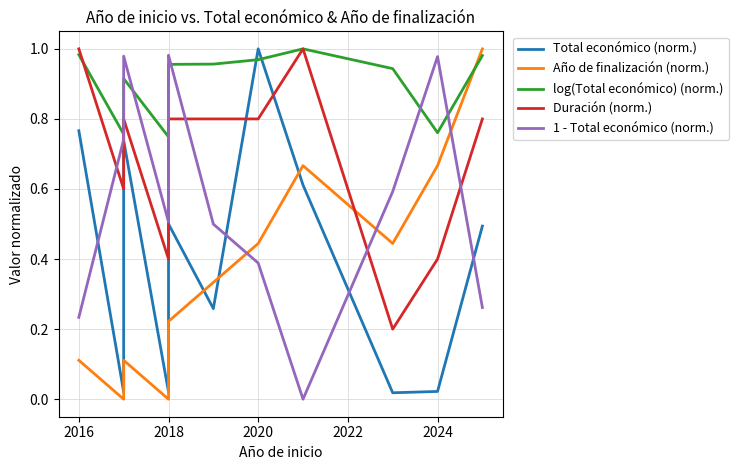

What is the value of the Total económico (norm.) point at the 12th from the left?

0.5